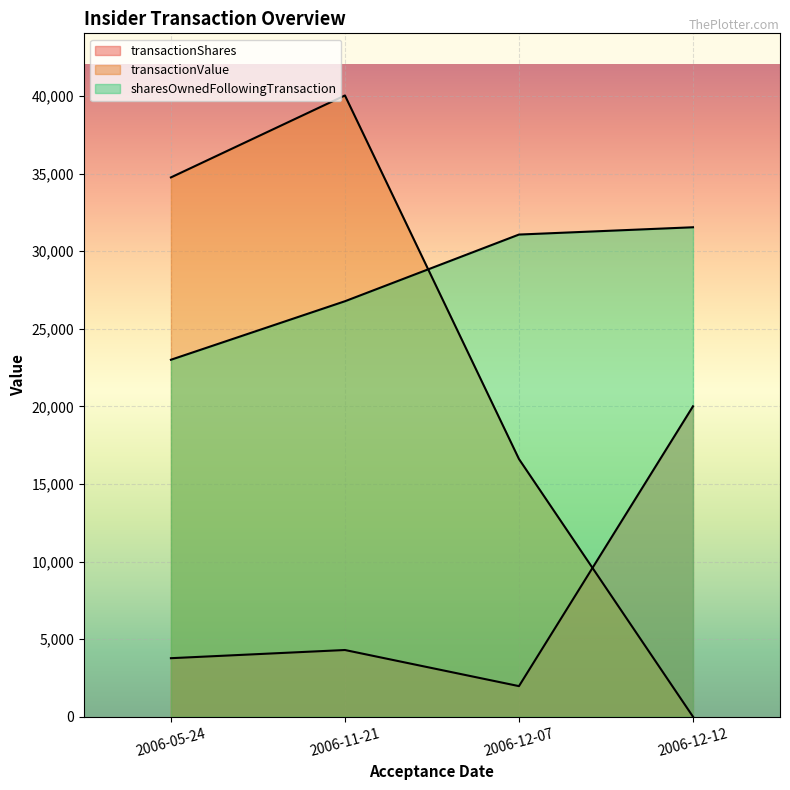

At which category does transactionValue reach its first local peak?

2006-11-21